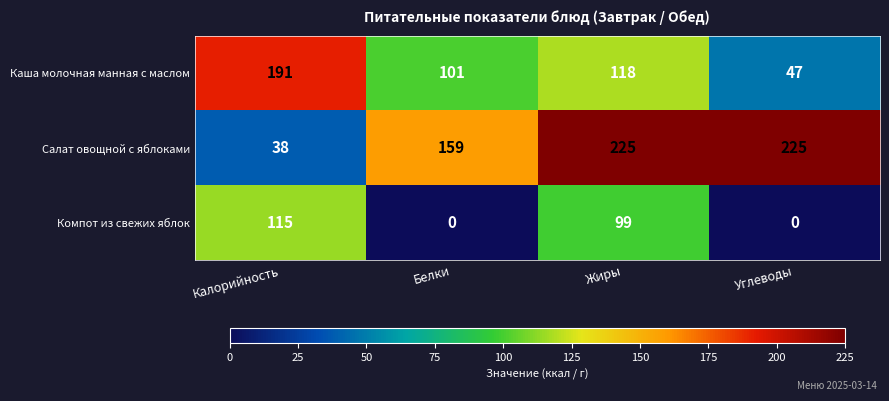

How many data points in Салат овощной с яблоками are less than 225?

2